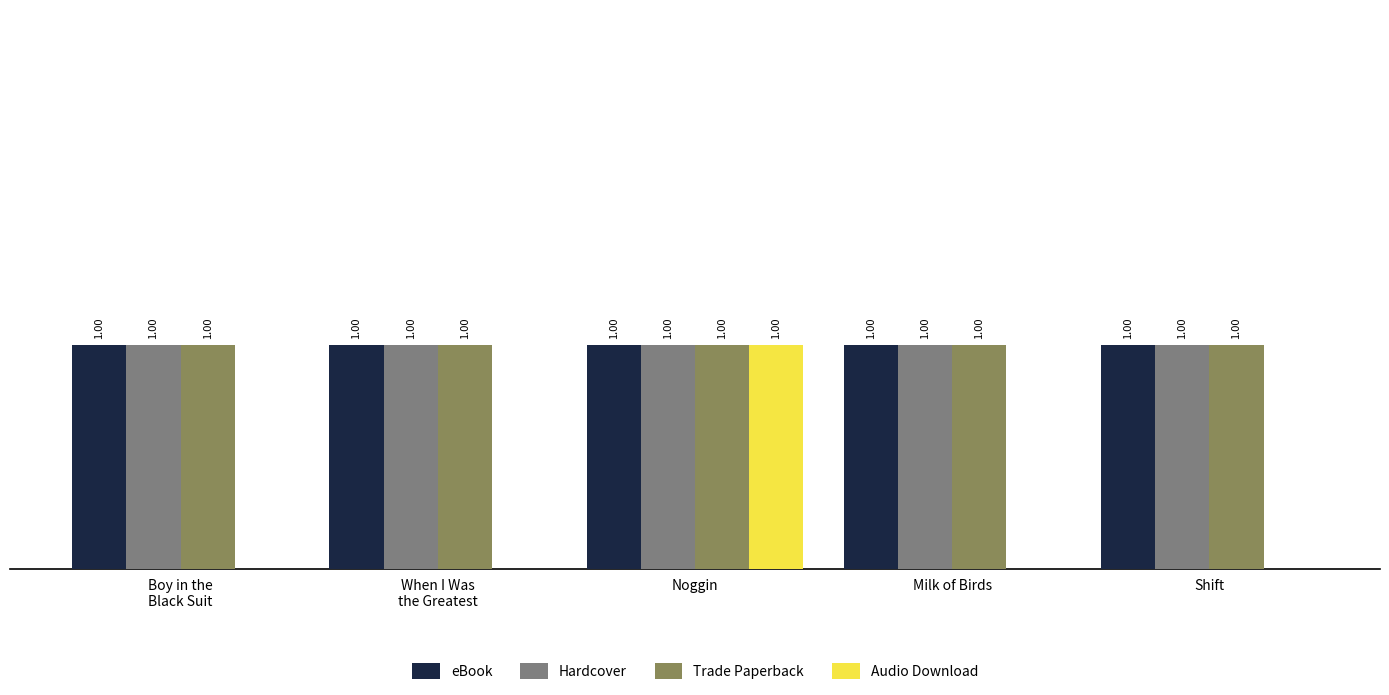

At which category is the sum across all series the highest?

Noggin